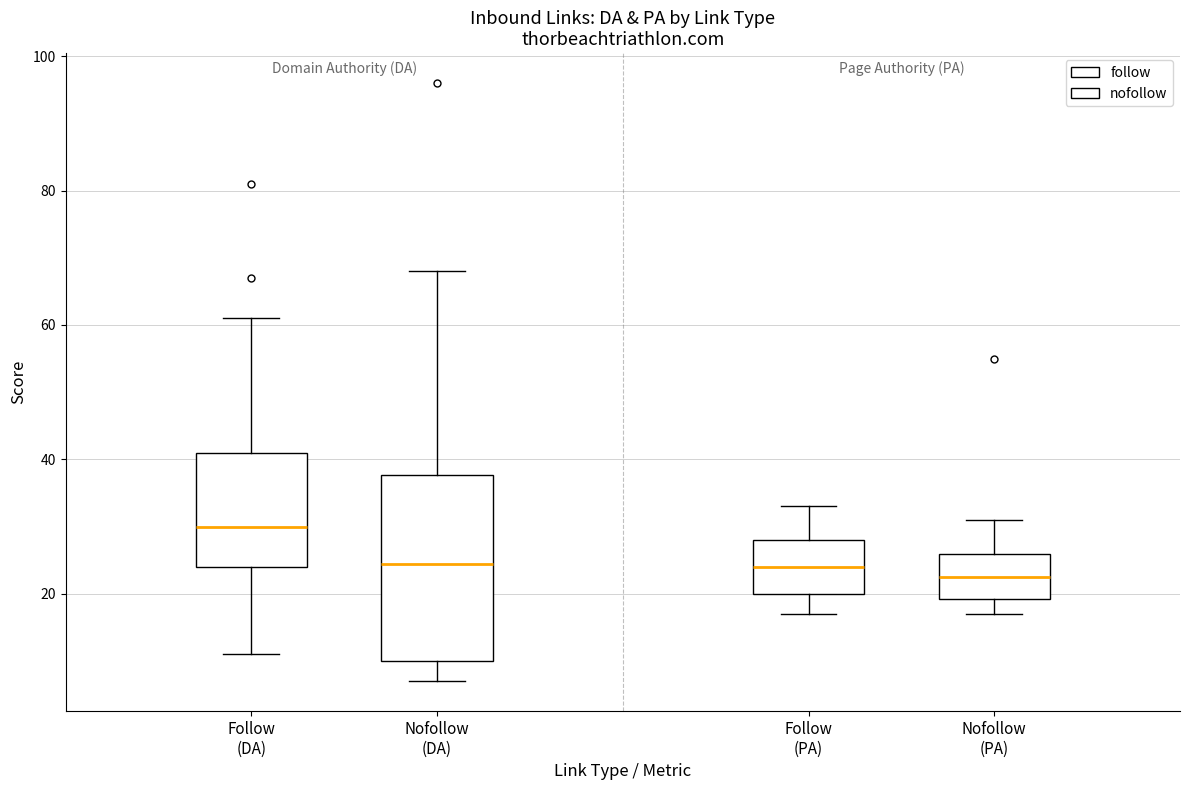

Reading left to right, transcribe this box plot: for each box, give where its median line is, the range the box spans, and where its two whiskers end, as read against the y-axis. The values are not printed on the chart, so give them approximately, as read against the axis.

Follow (DA): median 30, box 24 to 42, whiskers 12 to 62
Nofollow (DA): median 24, box 10 to 38, whiskers 8 to 68
Follow (PA): median 24, box 20 to 28, whiskers 18 to 34
Nofollow (PA): median 22, box 20 to 26, whiskers 18 to 32